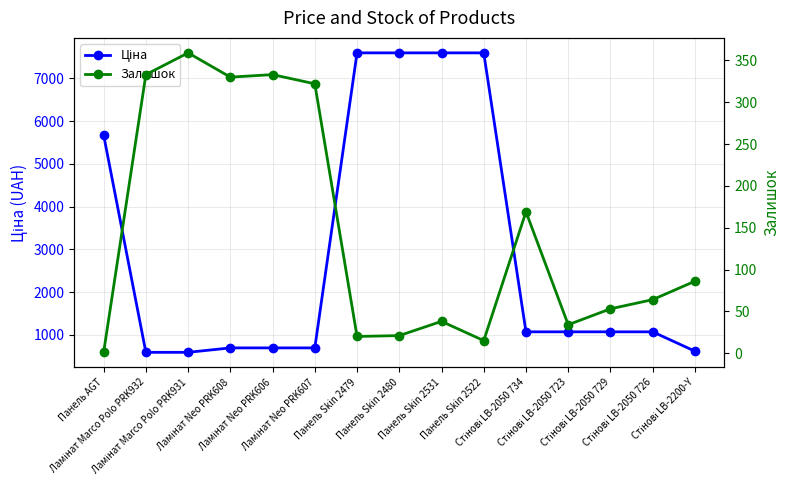

What are all the series names shown in the legend?

Ціна, Залишок